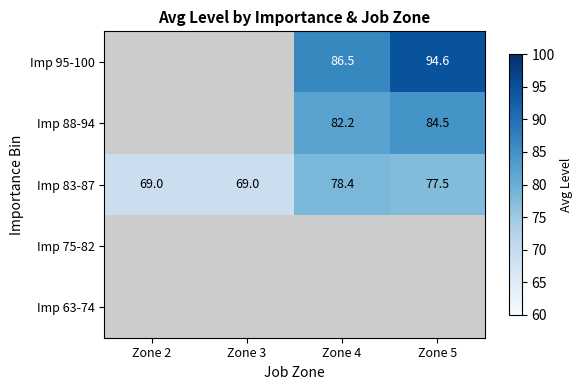

How many series are shown in this chart?

5